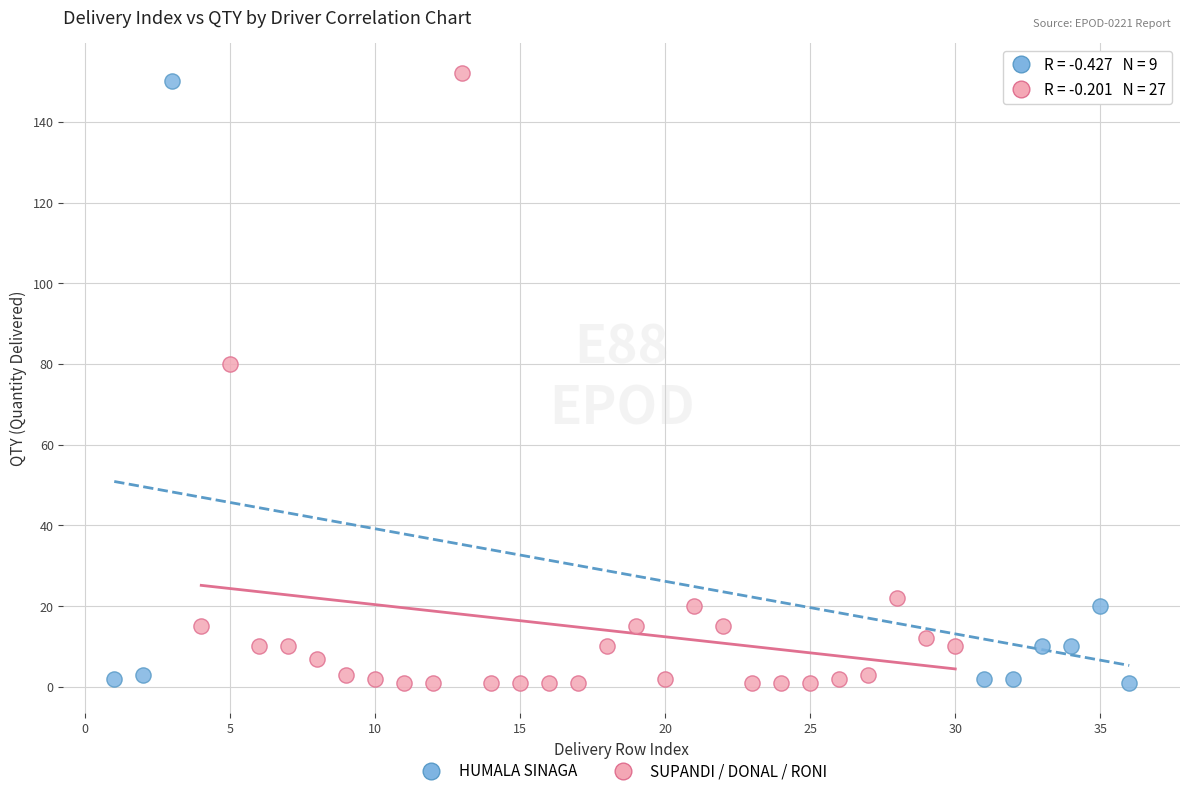

Which series reaches the maximum Y coordinate?

SUPANDI / DONAL / RONI